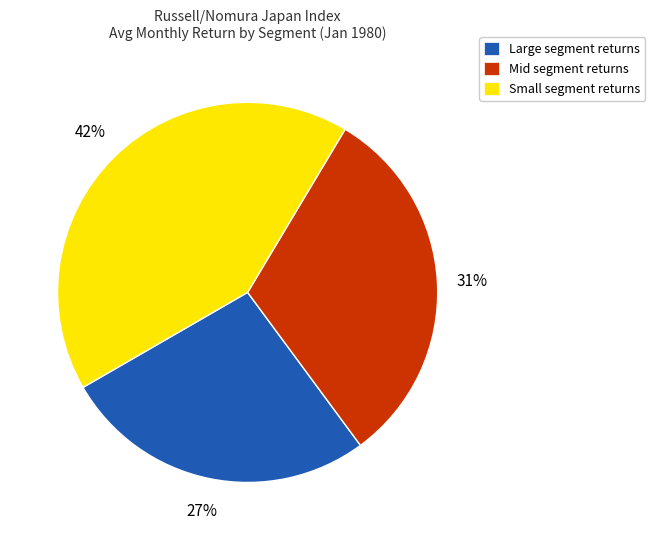

The Small segment returns slice represents 42% of the pie. True or false?

True